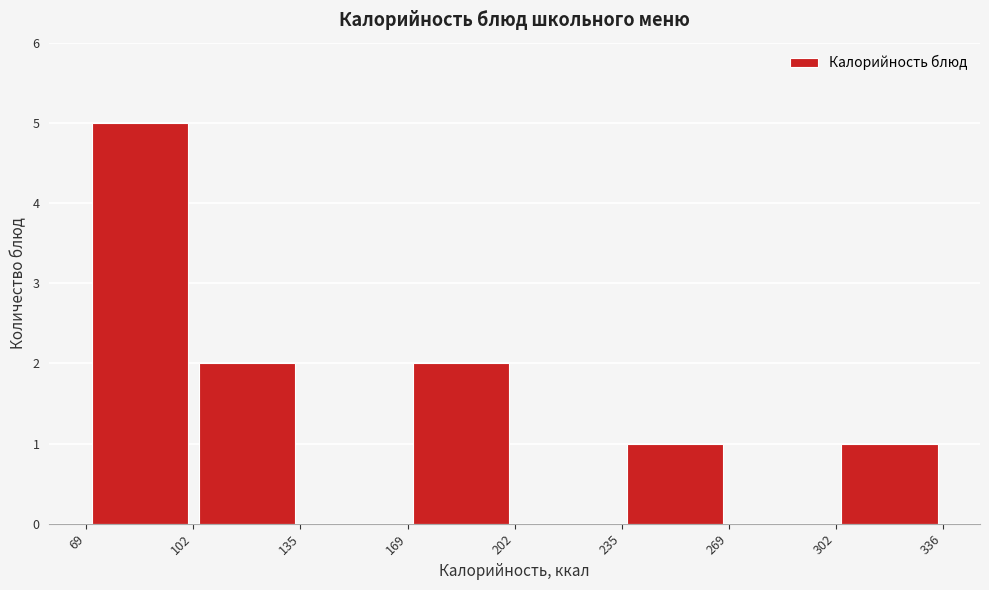

Reading left to right, list every bar in this chart as the range it spans on the x-axis followed by its height. The values are not printed on the chart, so give them approximately, as read against the axis.

69 to 102: 5
102 to 135: 2
135 to 169: 0
169 to 202: 2
202 to 235: 0
235 to 269: 1
269 to 302: 0
302 to 336: 1